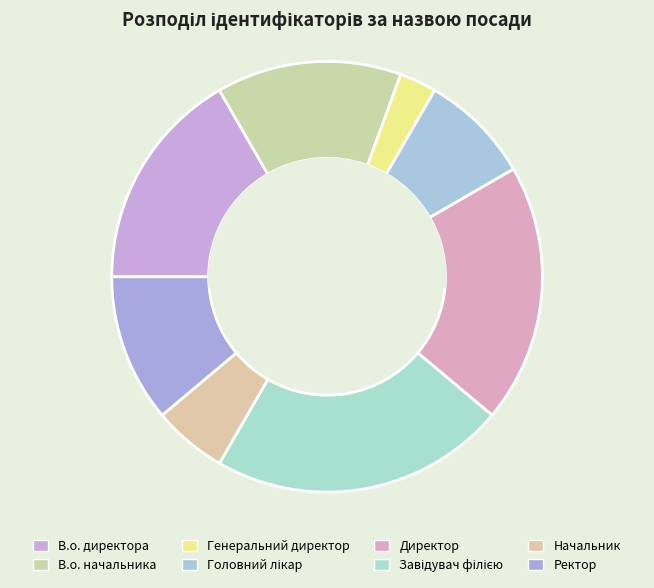

What is the change in value from В.о. начальника to Ректор?

-1